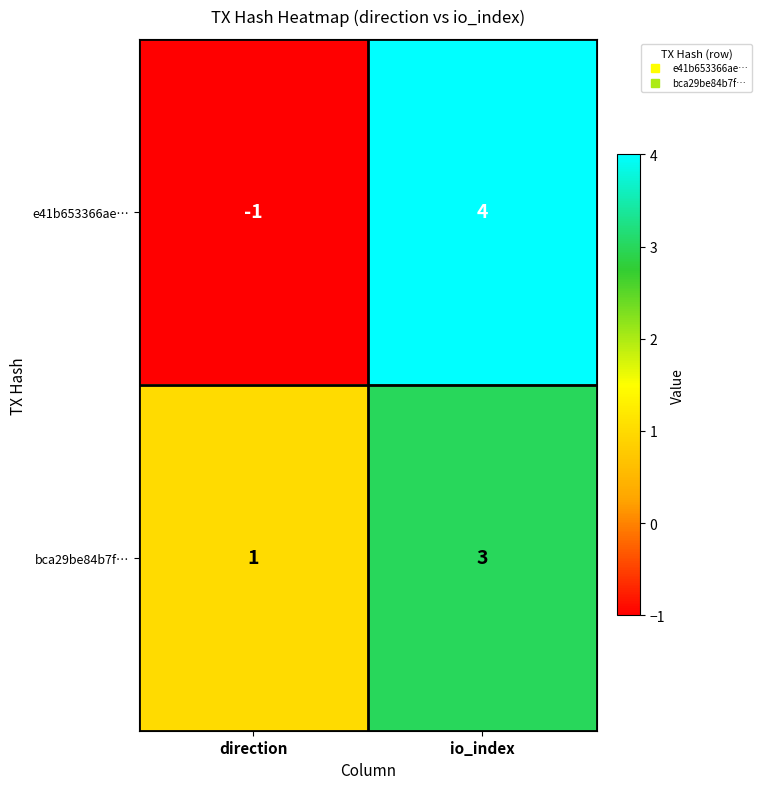

Reading right to left, transcribe all the data shown in this chart.

e41b653366ae…: io_index=4	direction=-1
bca29be84b7f…: io_index=3	direction=1